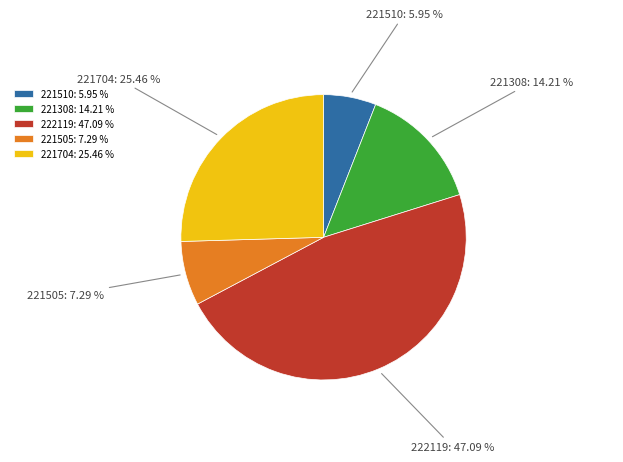

What percentage is NOT represented by 222119?

52.9%